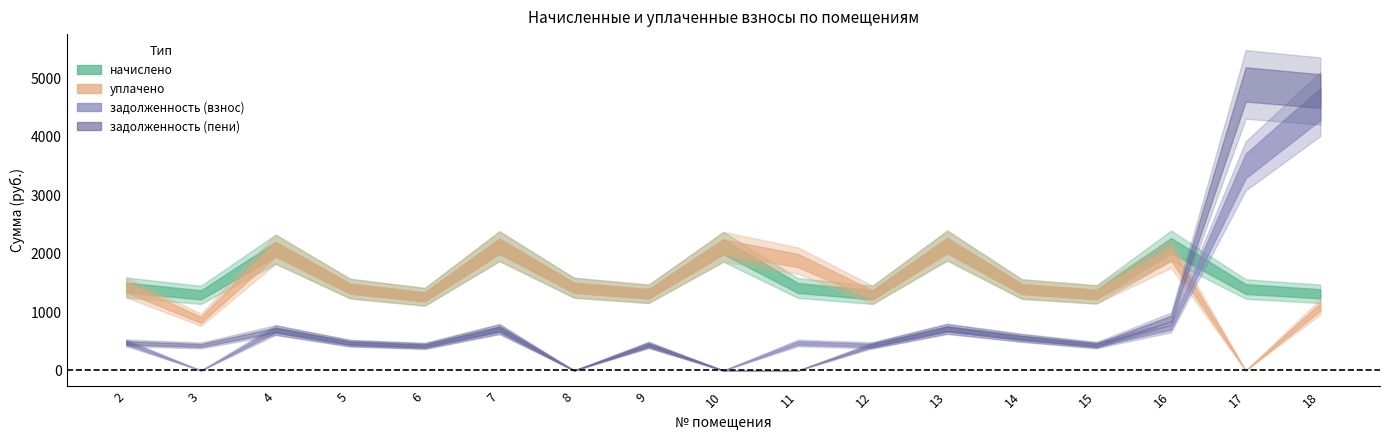

Which label corresponds to the smallest value in the chart?

17